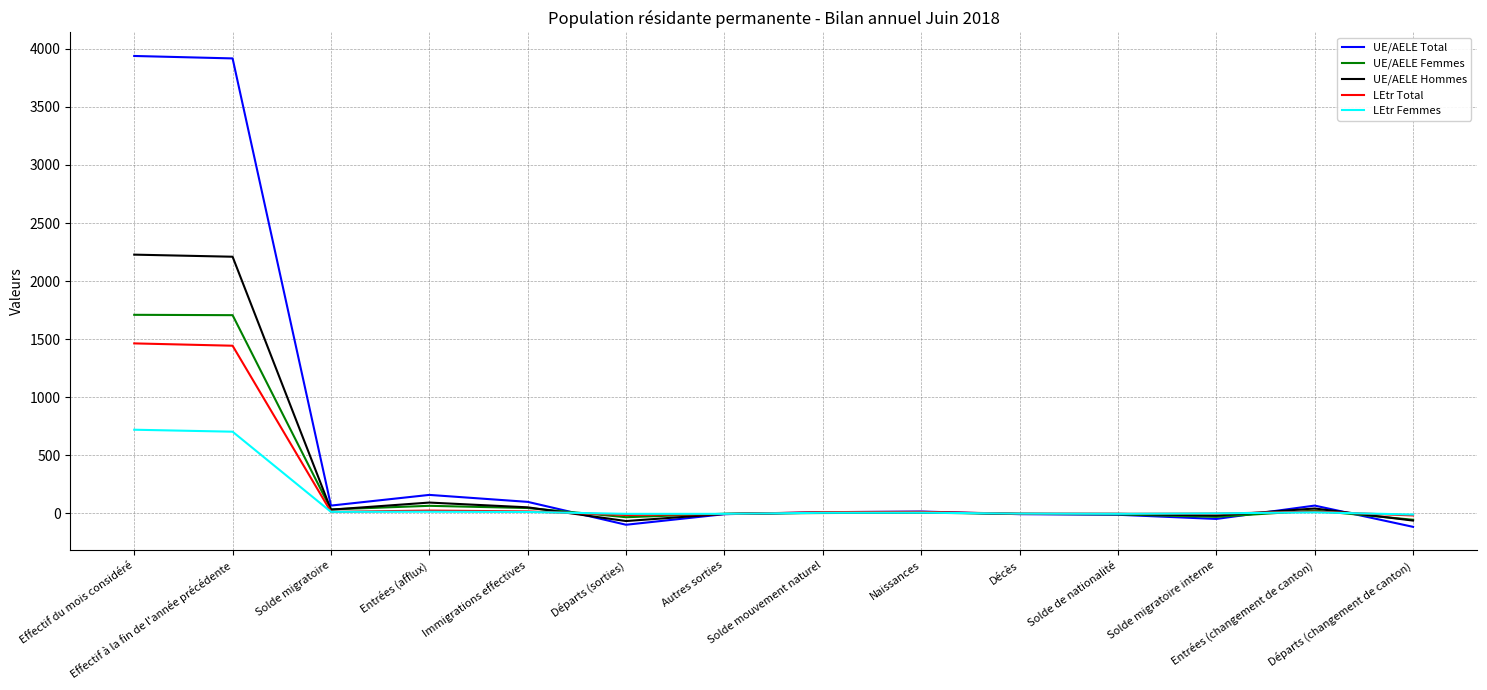

Which series has the largest total across all categories?

UE/AELE Total